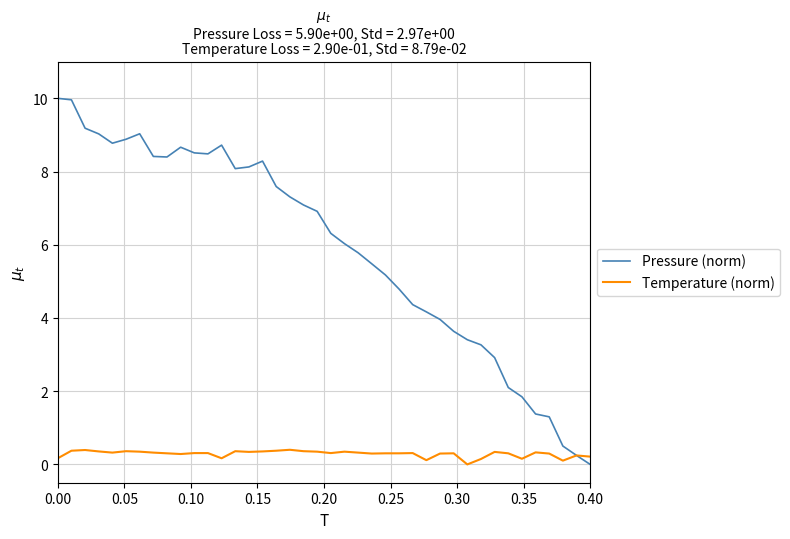

What are all the series names shown in the legend?

Pressure (norm), Temperature (norm)